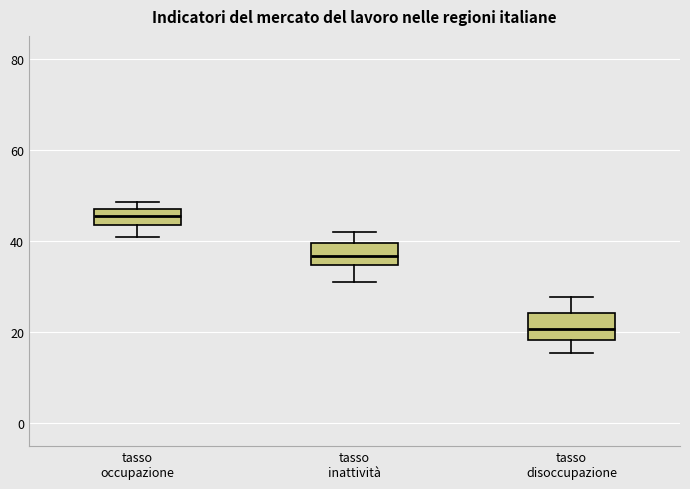

Reading left to right, transcribe this box plot: for each box, give where its median line is, the range the box spans, and where its two whiskers end, as read against the y-axis. The values are not printed on the chart, so give them approximately, as read against the axis.

tasso occupazione: median 46, box 44 to 48, whiskers 40 to 48 (just above the box's upper edge)
tasso inattività: median 36, box 34 to 40, whiskers 32 to 42
tasso disoccupazione: median 20, box 18 to 24, whiskers 16 to 28